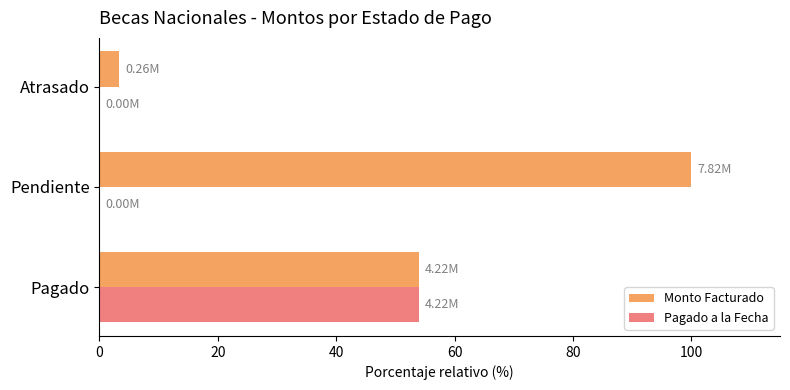

At which label does Monto Facturado reach its peak?

Pendiente